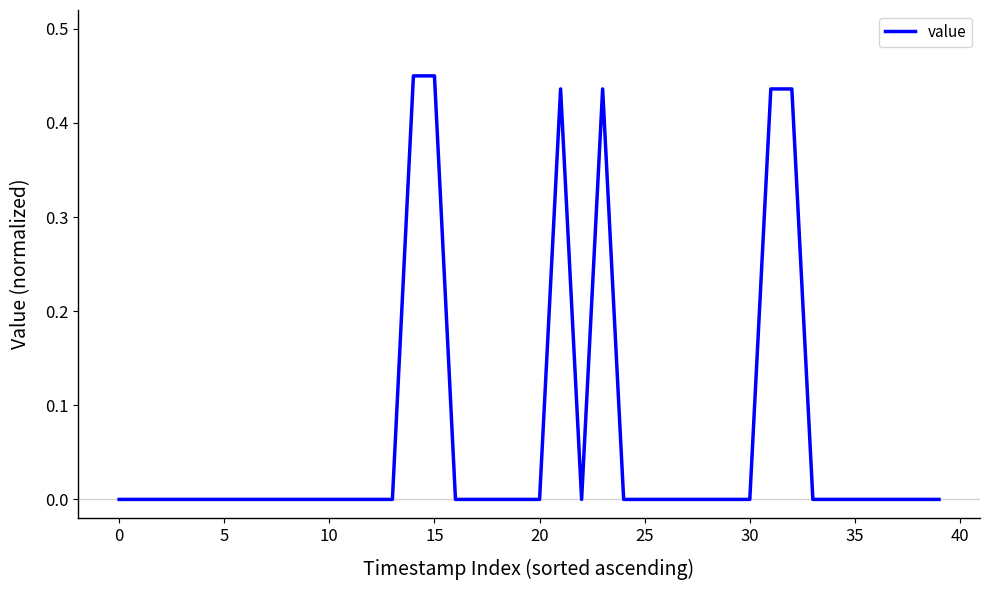

Reading left to right, transcribe all the data shown in this chart.

0.0	0.0	0.0	0.0	0.0	0.0	0.0	0.0	0.0	0.0	0.0	0.0	0.0	0.0	0.5	0.5	0.0	0.0	0.0	0.0	0.0	0.4	0.0	0.4	0.0	0.0	0.0	0.0	0.0	0.0	0.0	0.4	0.4	0.0	0.0	0.0	0.0	0.0	0.0	0.0